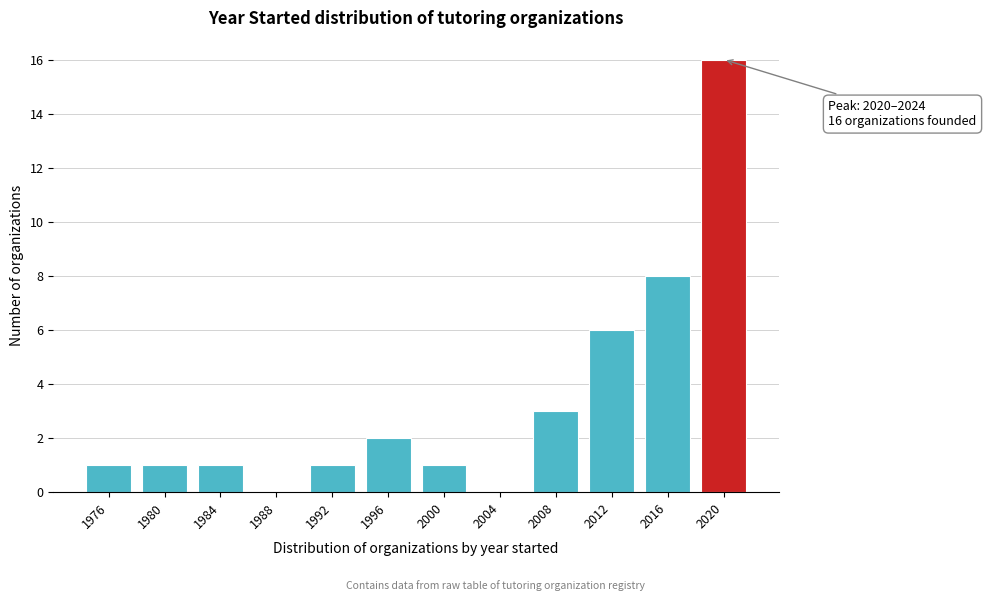

Reading right to left, transcribe all the data shown in this chart.

2020=16	2016=8	2012=6	2008=3	2004=0	2000=1	1996=2	1992=1	1988=0	1984=1	1980=1	1976=1